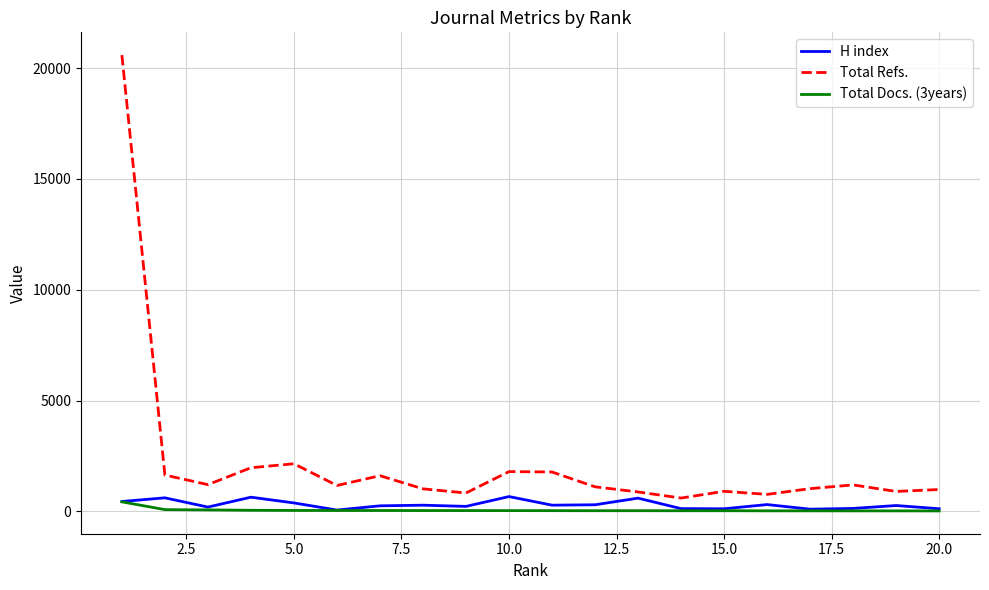

True or false: Total Refs. and Total Docs. (3years) cross at least once.

False